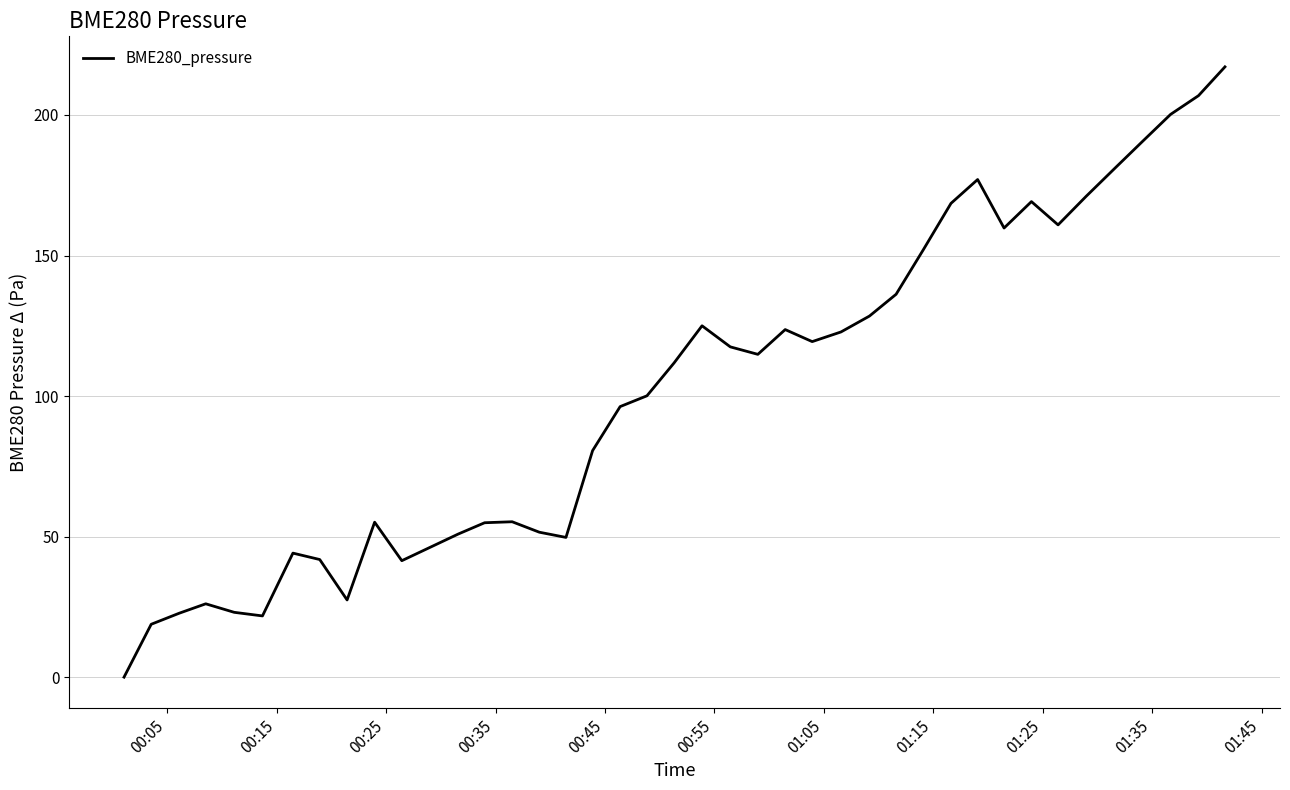

What is the maximum value shown in the chart?

217.1